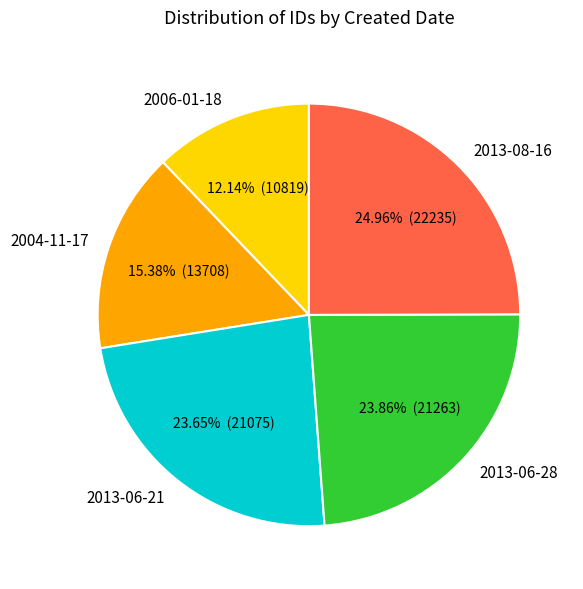

Rank the categories by value from highest to lowest.

2013-08-16, 2013-06-28, 2013-06-21, 2004-11-17, 2006-01-18